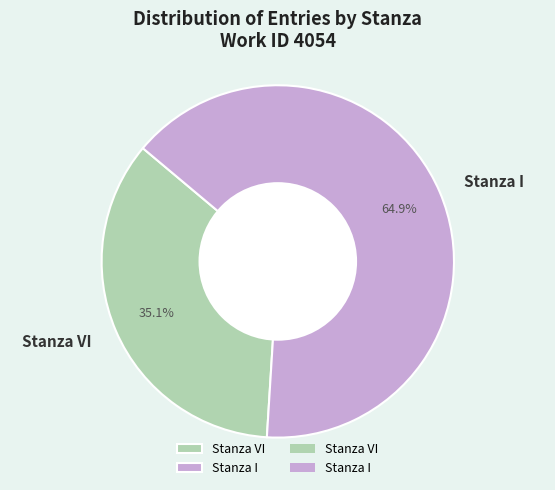

Do Stanza VI and Stanza I together represent more than half of the pie?

Yes